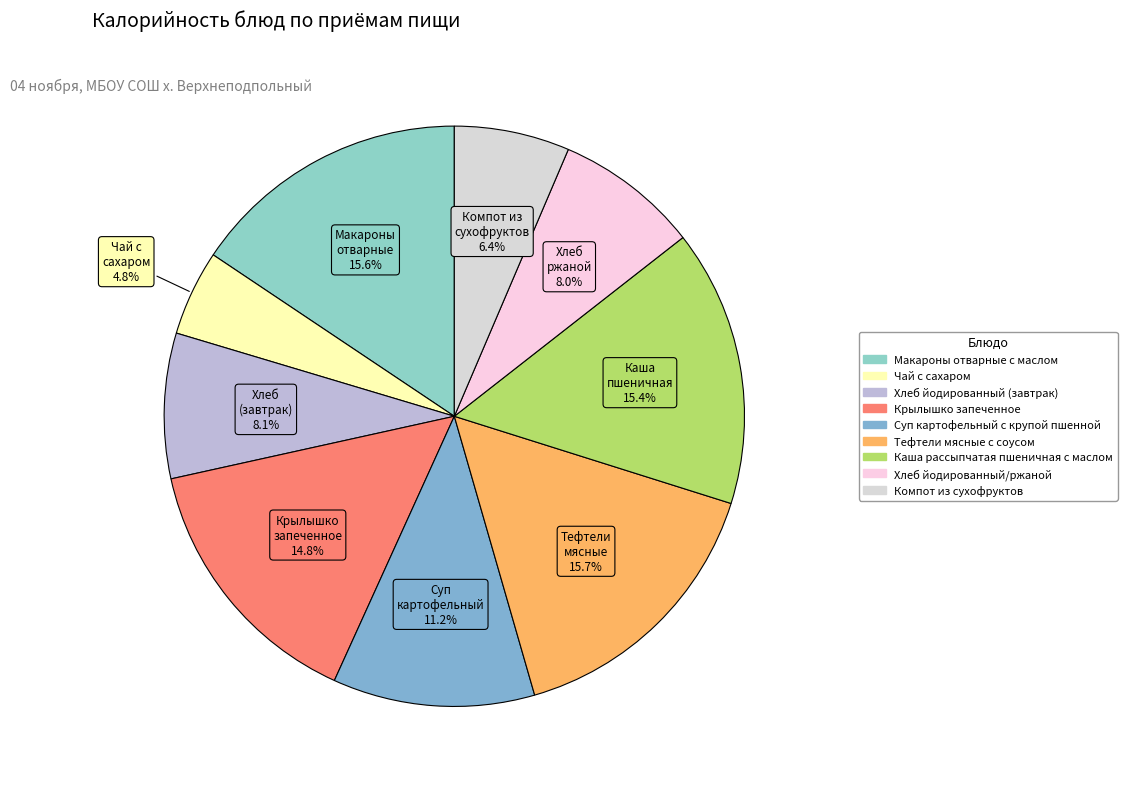

To the nearest percent, what is the combined percentage of Хлеб йодированный (завтрак) and Каша рассыпчатая пшеничная с маслом?

24%